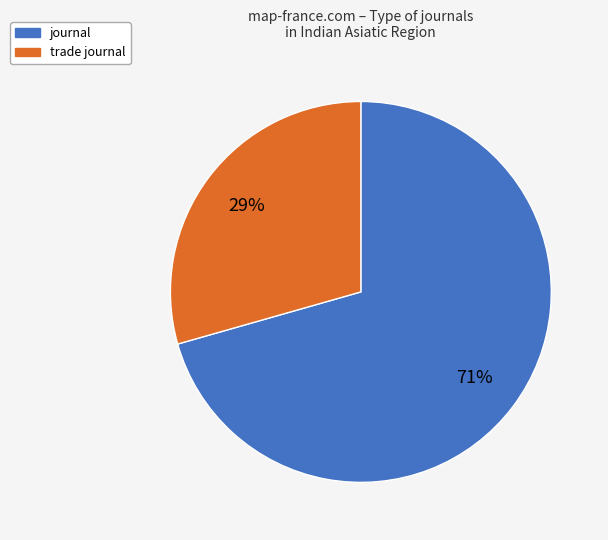

Does trade journal represent more than half of the total?

No